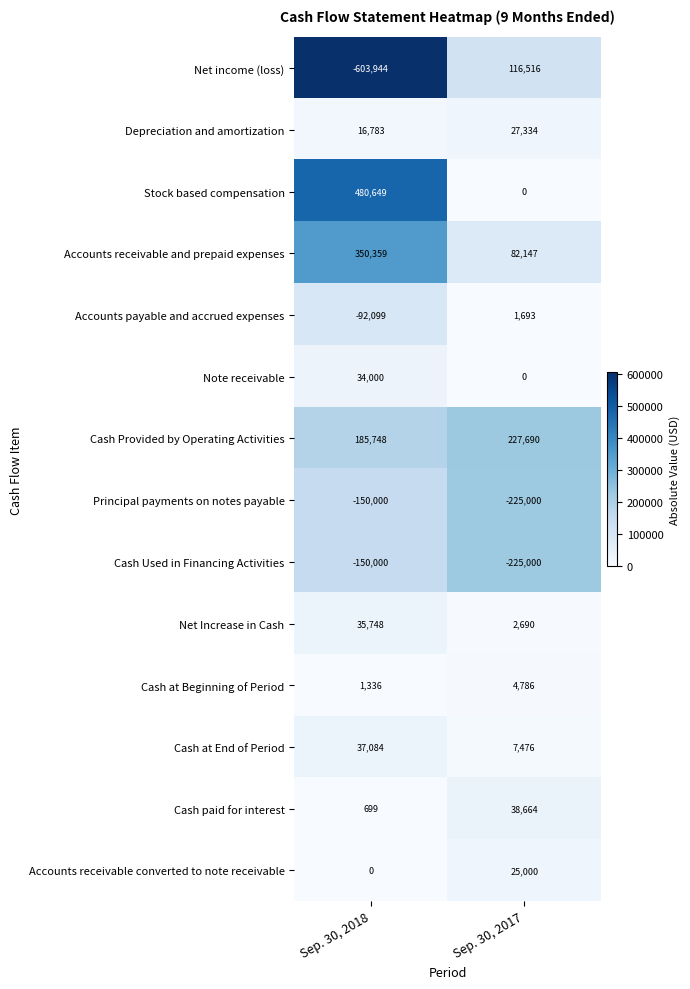

What value does the Accounts payable and accrued expenses series have at Sep. 30, 2017, to the nearest 10?

1690